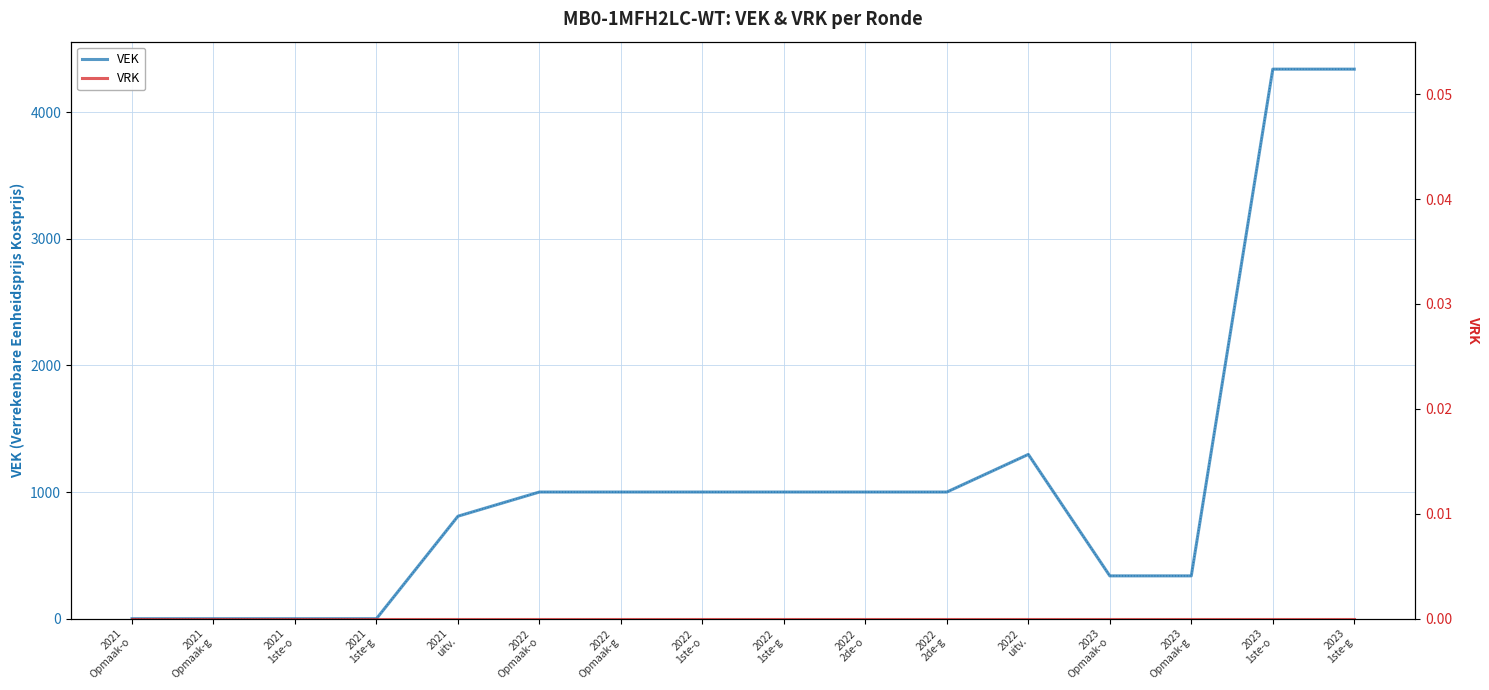

What is the difference between the highest and lowest values at 2022
1ste-g?

1000